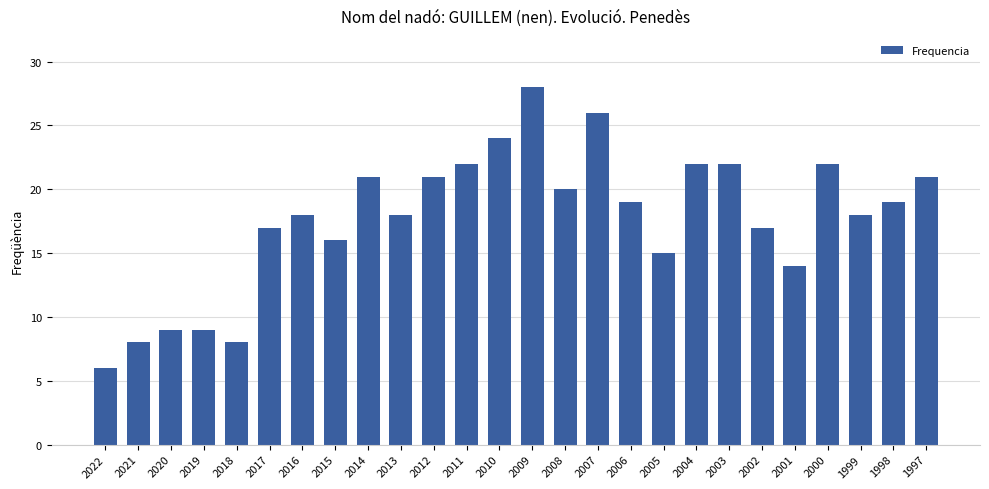

How many distinct data groups are displayed?

1